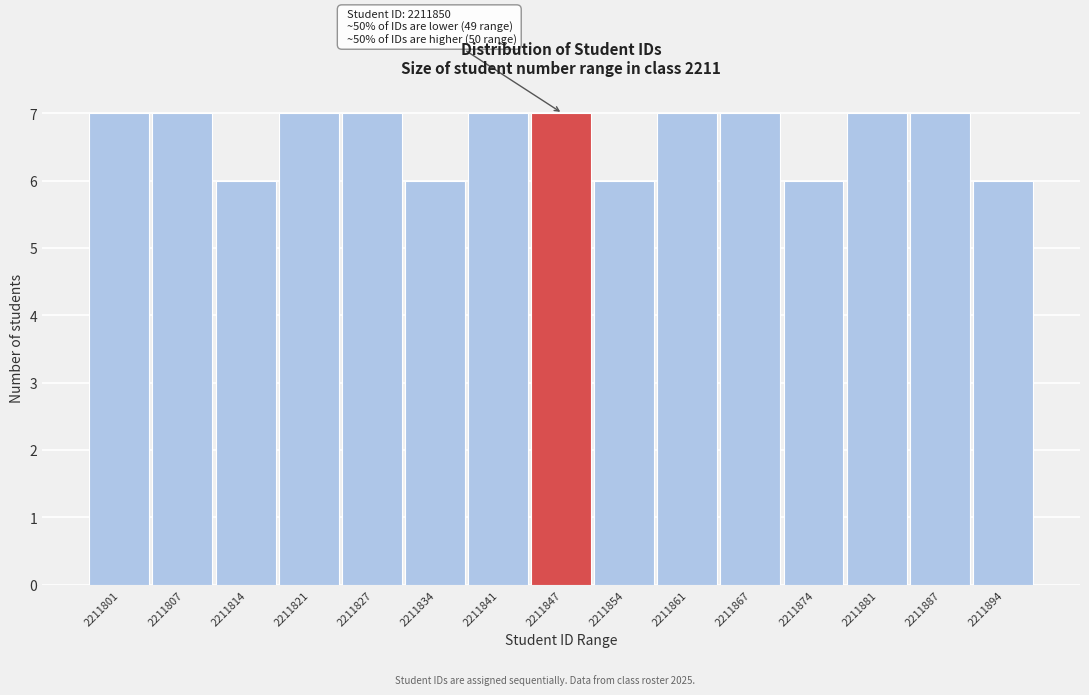

Reading left to right, transcribe all the data shown in this chart.

2211801=7	2211807=7	2211814=6	2211821=7	2211827=7	2211834=6	2211841=7	2211847=7	2211854=6	2211861=7	2211867=7	2211874=6	2211881=7	2211887=7	2211894=6